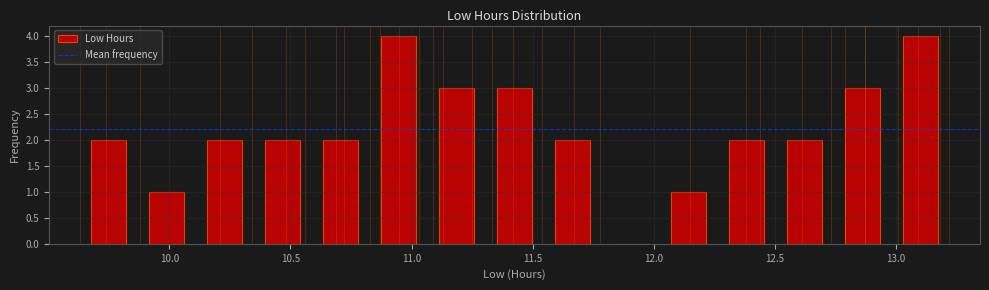

Reading left to right, list every bar in this chart as the range it spans on the x-axis followed by its height. Neither the bar edges nor the heights are printed on the chart, so give them approximately, as read against the axes.

9.65 to 9.85: 2
9.85 to 10.10: 1
10.10 to 10.35: 2
10.35 to 10.60: 2
10.60 to 10.85: 2
10.85 to 11.05: 4
11.05 to 11.30: 3
11.30 to 11.55: 3
11.55 to 11.80: 2
11.80 to 12.00: 0
12.00 to 12.25: 1
12.25 to 12.50: 2
12.50 to 12.75: 2
12.75 to 13.00: 3
13.00 to 13.20: 4